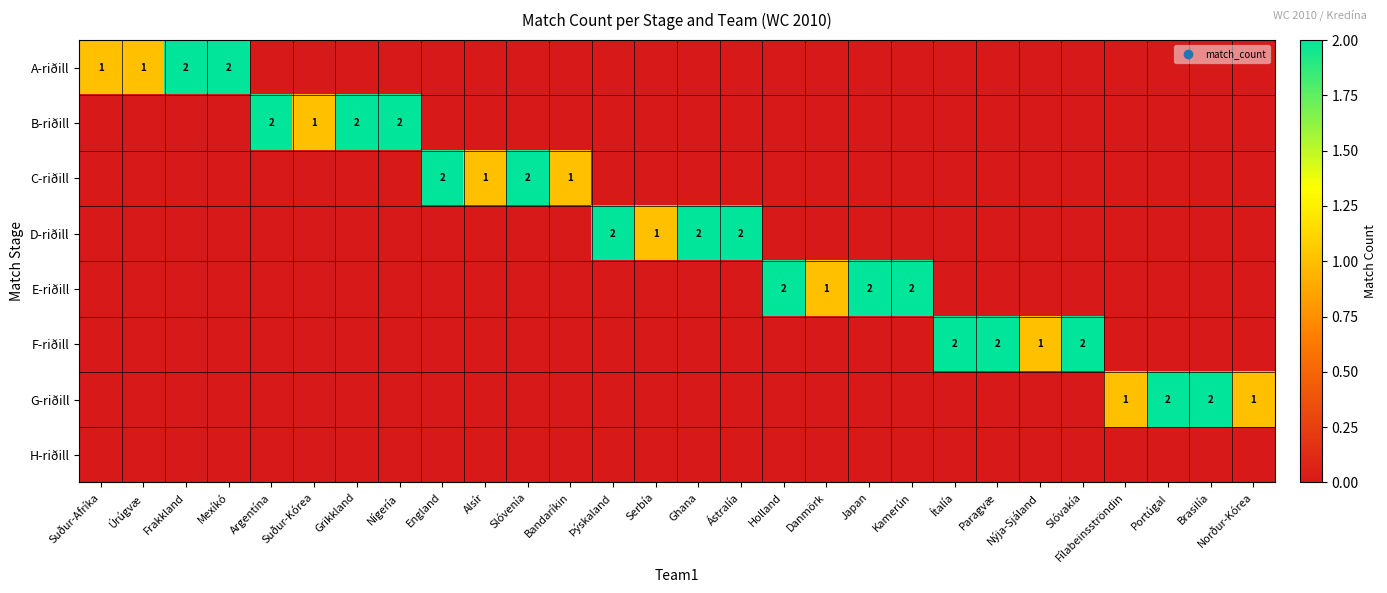

Is it true that B-riðill equals 2 at Suður-Kórea?

False